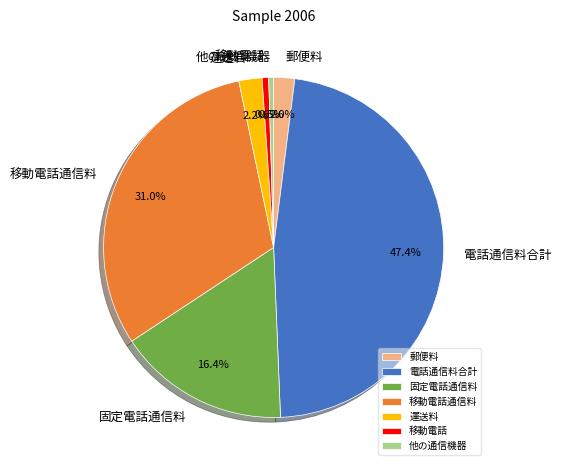

Which has a higher value, 固定電話通信料 or 電話通信料合計?

電話通信料合計